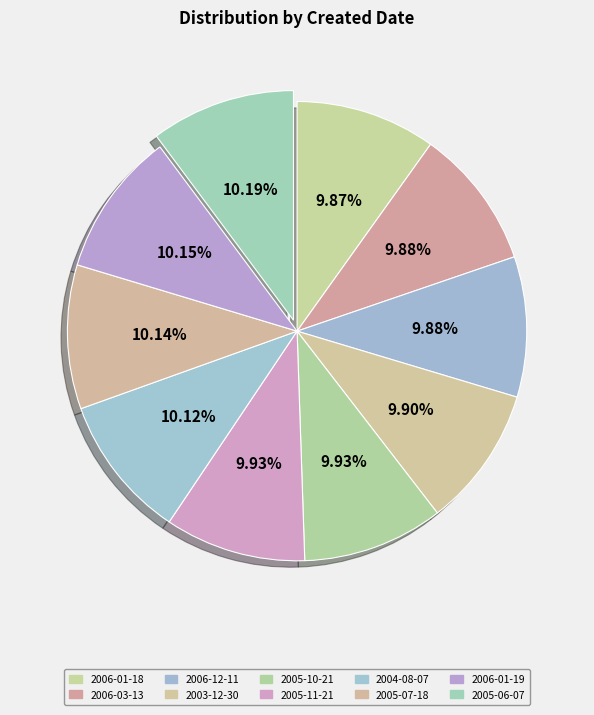

How many slices are in this pie chart?

10